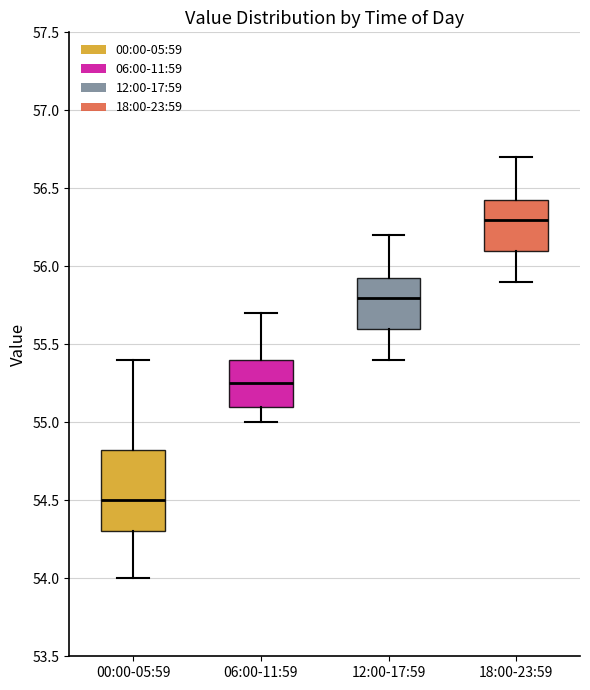

Reading left to right, transcribe this box plot: for each box, give where its median line is, the range the box spans, and where its two whiskers end, as read against the y-axis. The values are not printed on the chart, so give them approximately, as read against the axis.

00:00-05:59: median 54.50, box 54.30 to 54.85, whiskers 54.00 to 55.40
06:00-11:59: median 55.25, box 55.10 to 55.40, whiskers 55.00 to 55.70
12:00-17:59: median 55.80, box 55.60 to 55.95, whiskers 55.40 to 56.20
18:00-23:59: median 56.30, box 56.10 to 56.45, whiskers 55.90 to 56.70